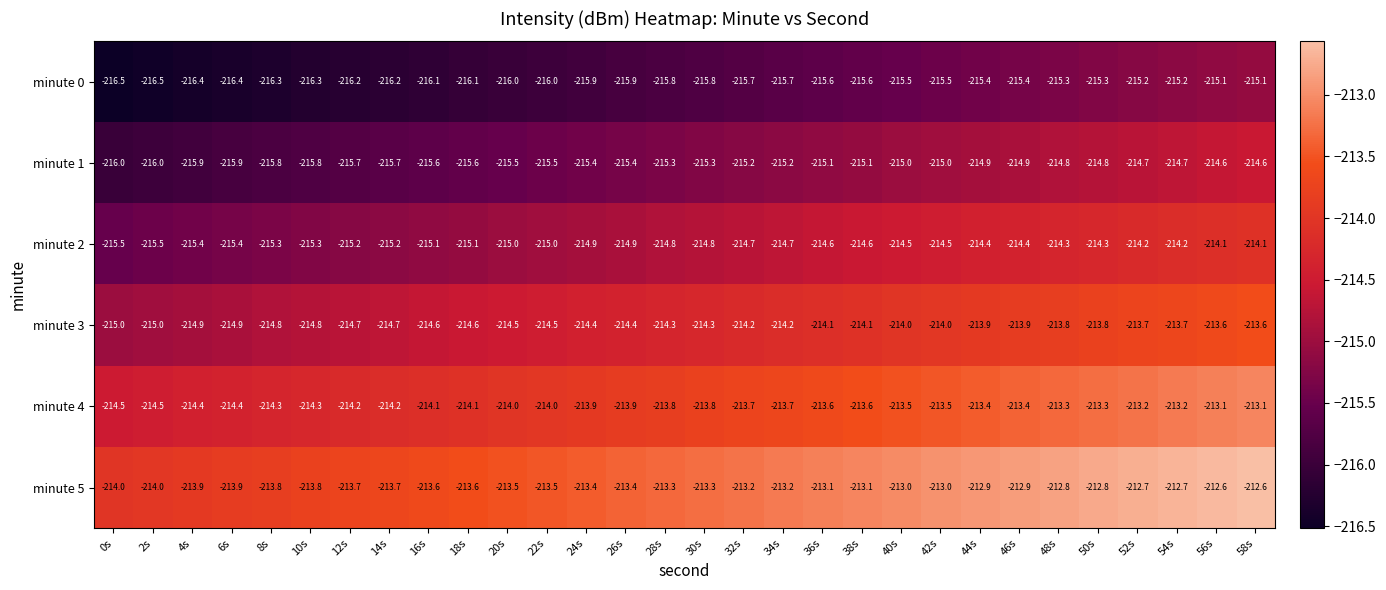

What is the smallest value displayed?

-216.5